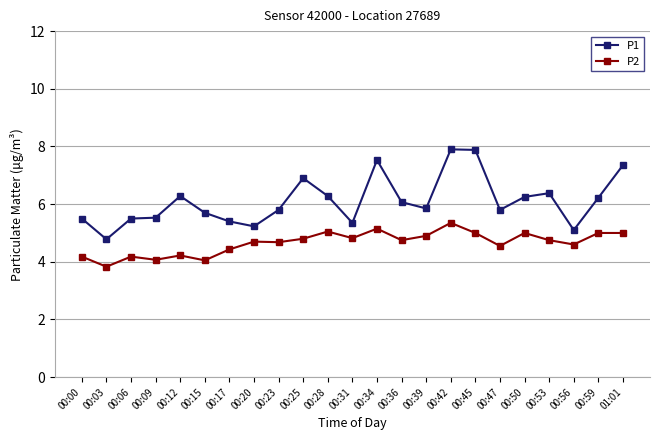

The value of P2 at 00:47 is 4.5. True or false?

True